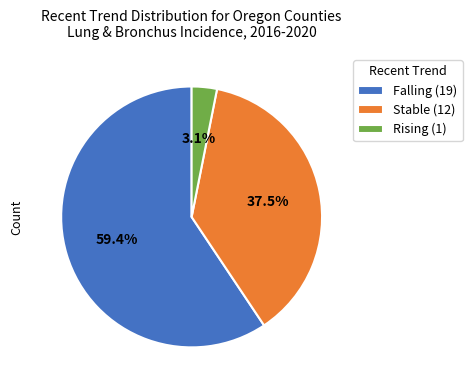

Which slice is the smallest?

Rising (1)